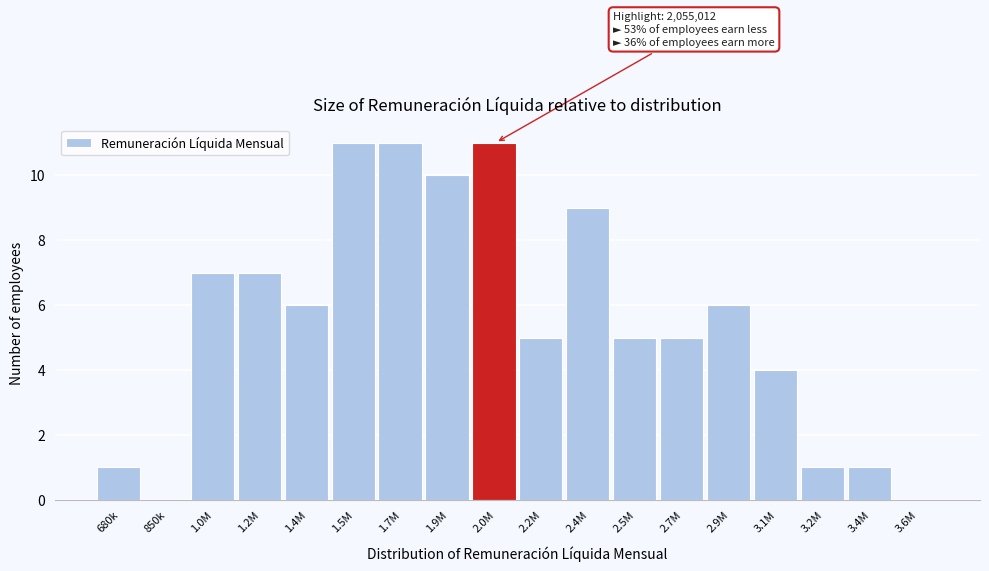

Reading right to left, what are all the values shown in this chart?

3.6M=0	3.4M=1	3.2M=1	3.1M=4	2.9M=6	2.7M=5	2.5M=5	2.4M=9	2.2M=5	2.0M=11	1.9M=10	1.7M=11	1.5M=11	1.4M=6	1.2M=7	1.0M=7	850k=0	680k=1